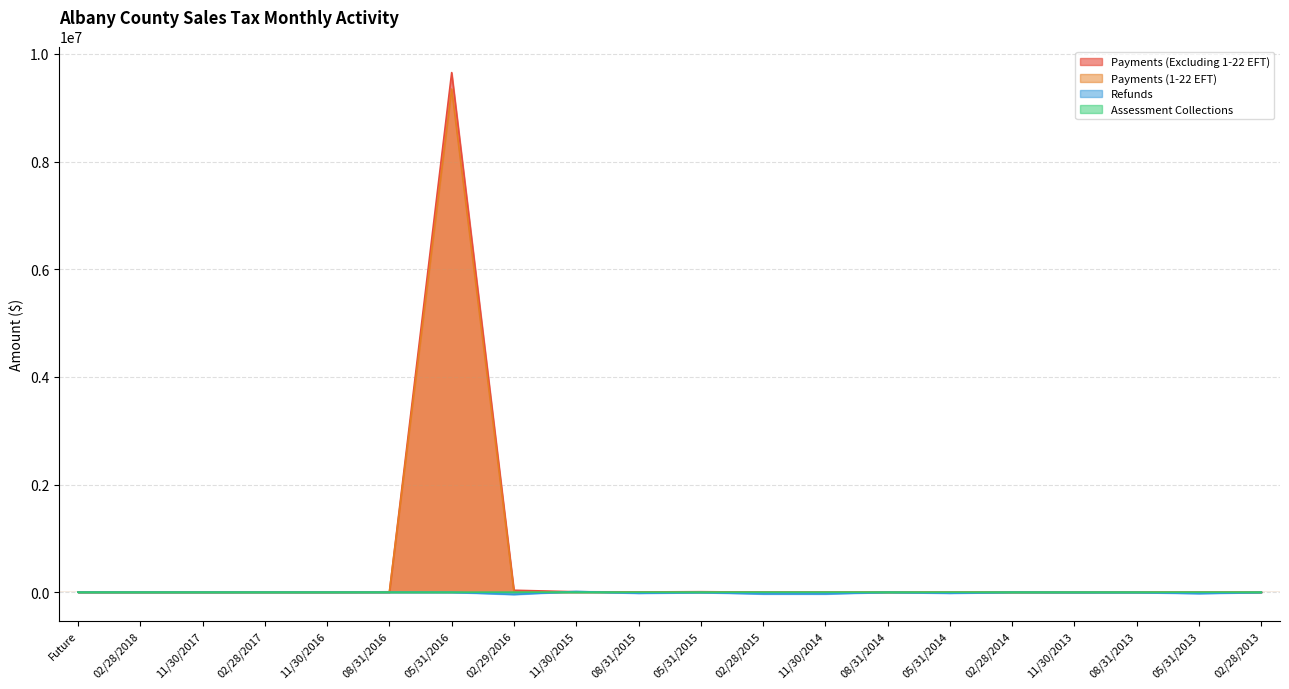

What position from the right is 02/29/2016?

13